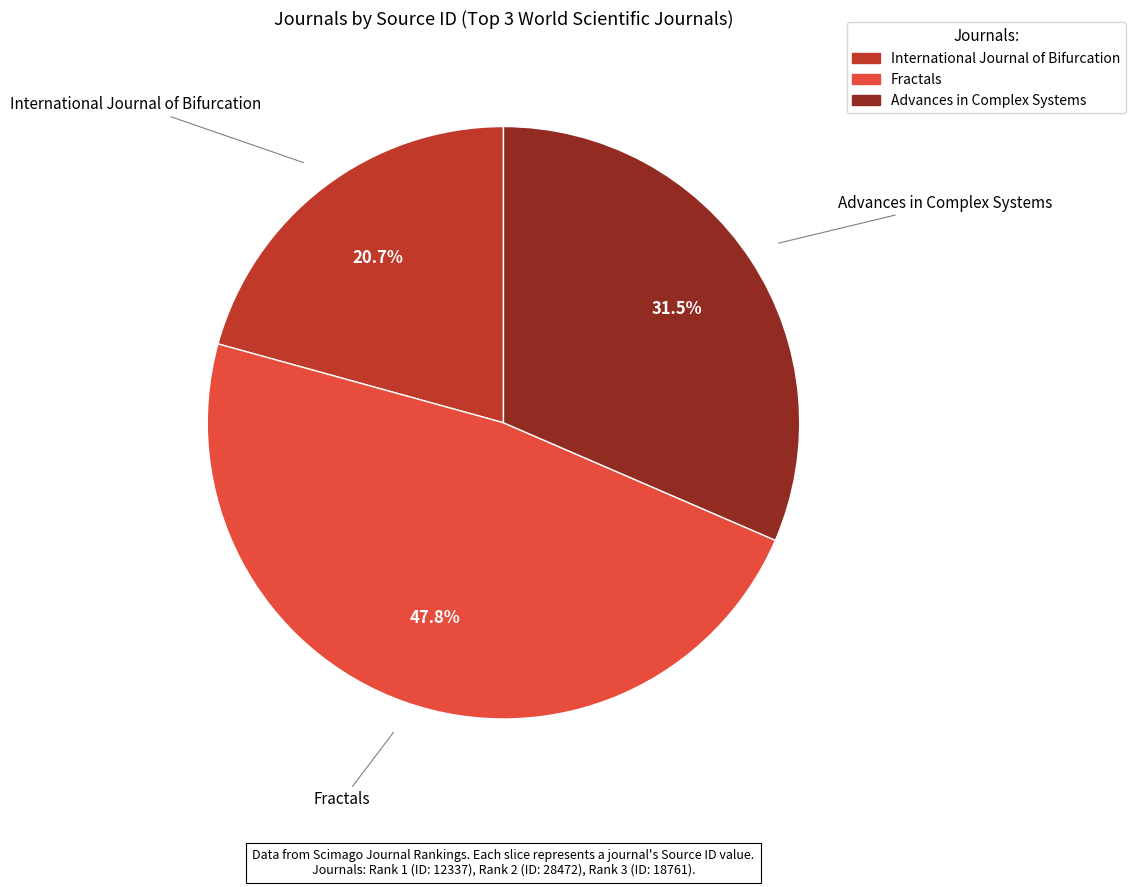

The International Journal of Bifurcation slice represents 21% of the pie. True or false?

True